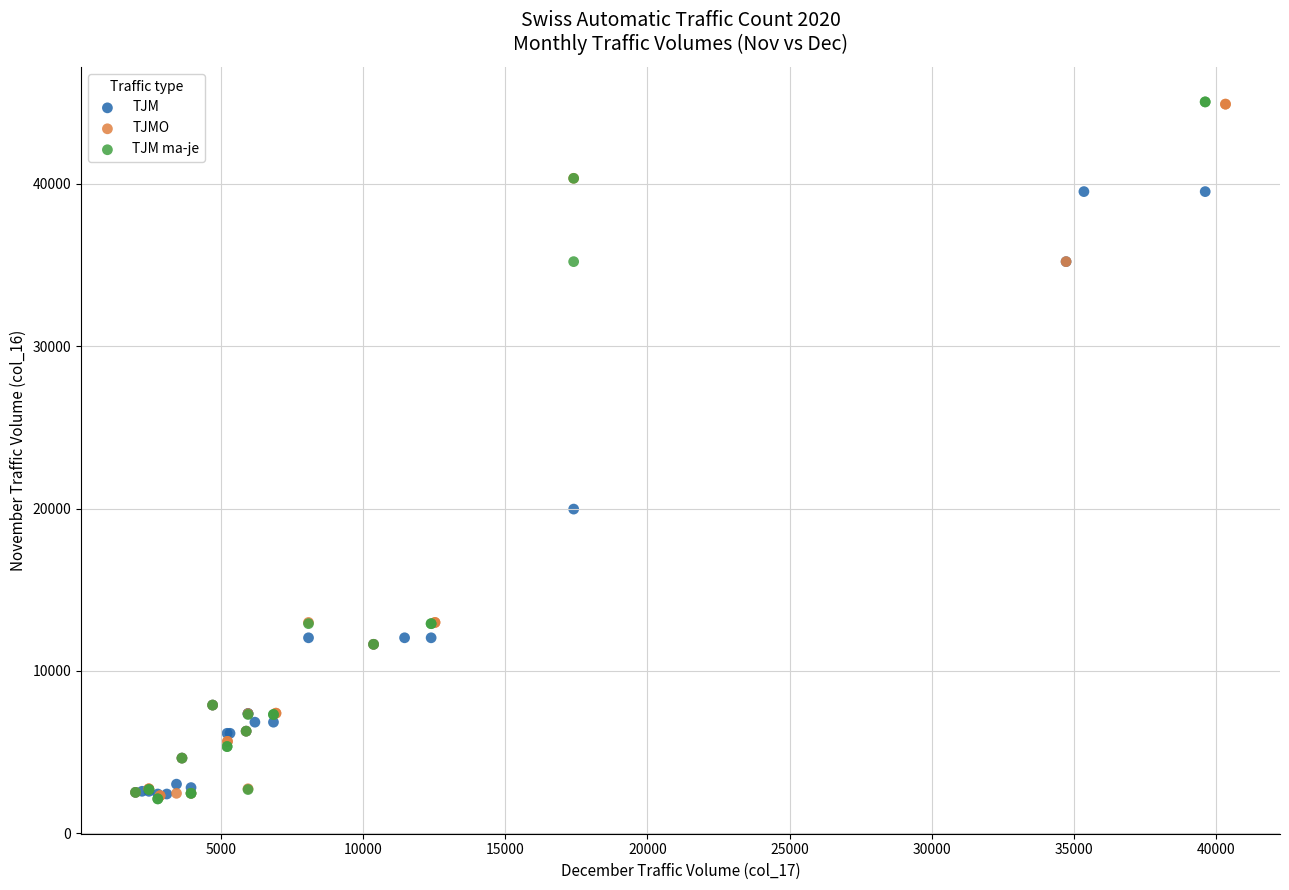

Which series has the widest spread of Y values?

TJM ma-je